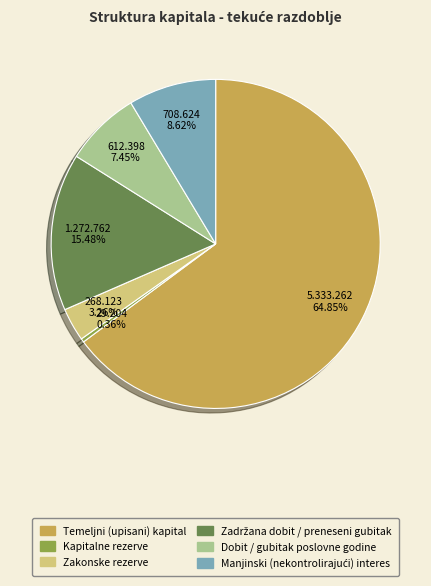

Approximately how many times larger is the value at Temeljni (upisani) kapital compared to Zakonske rezerve?

19.9